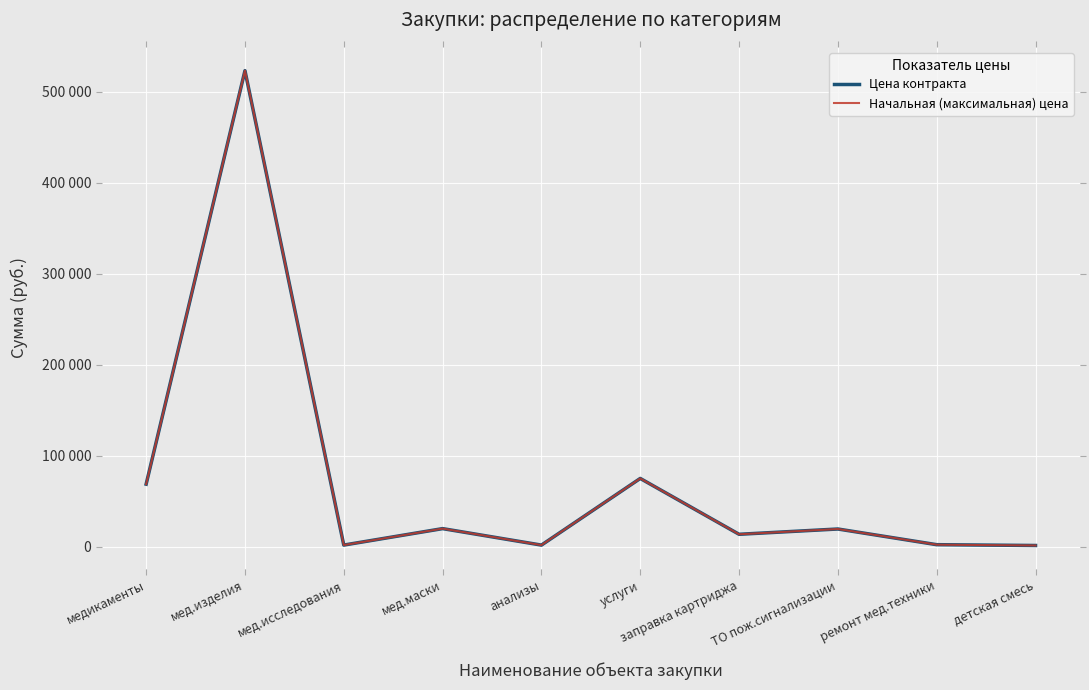

How many interior local peaks does the Цена контракта series have?

4